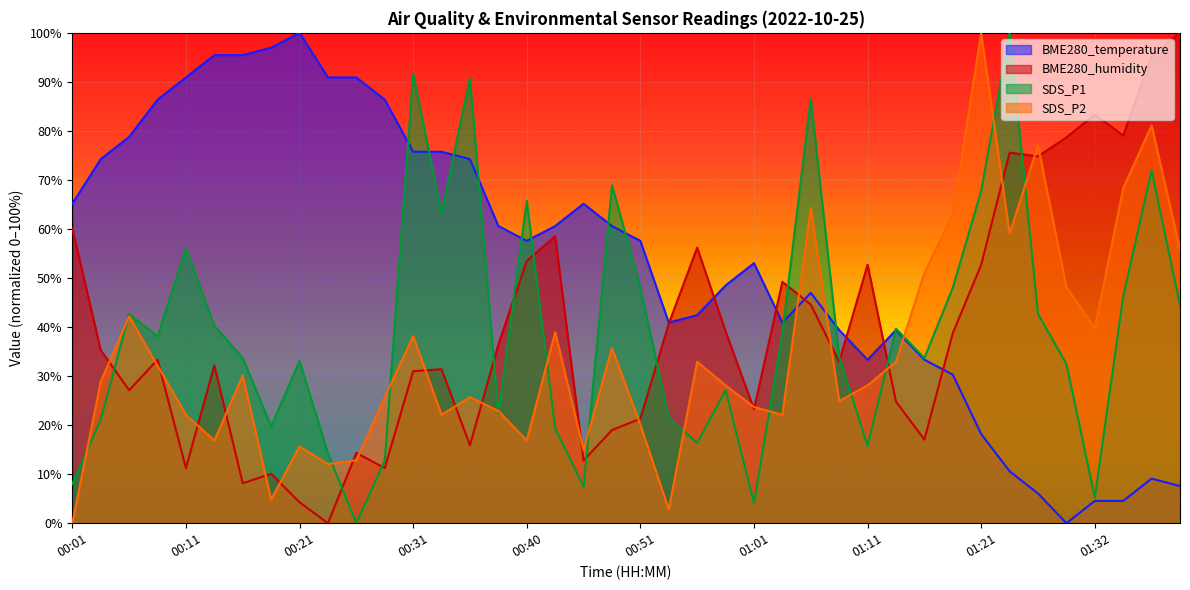

Between which two adjacent categories do SDS_P2 and BME280_humidity first intersect?

00:03 and 00:06